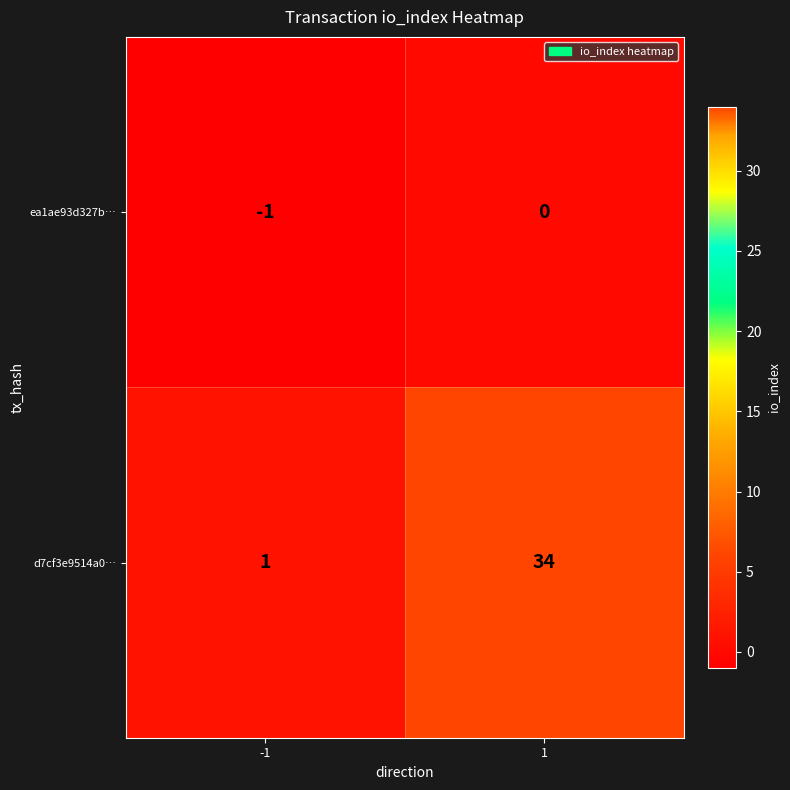

How many distinct data groups are displayed?

2